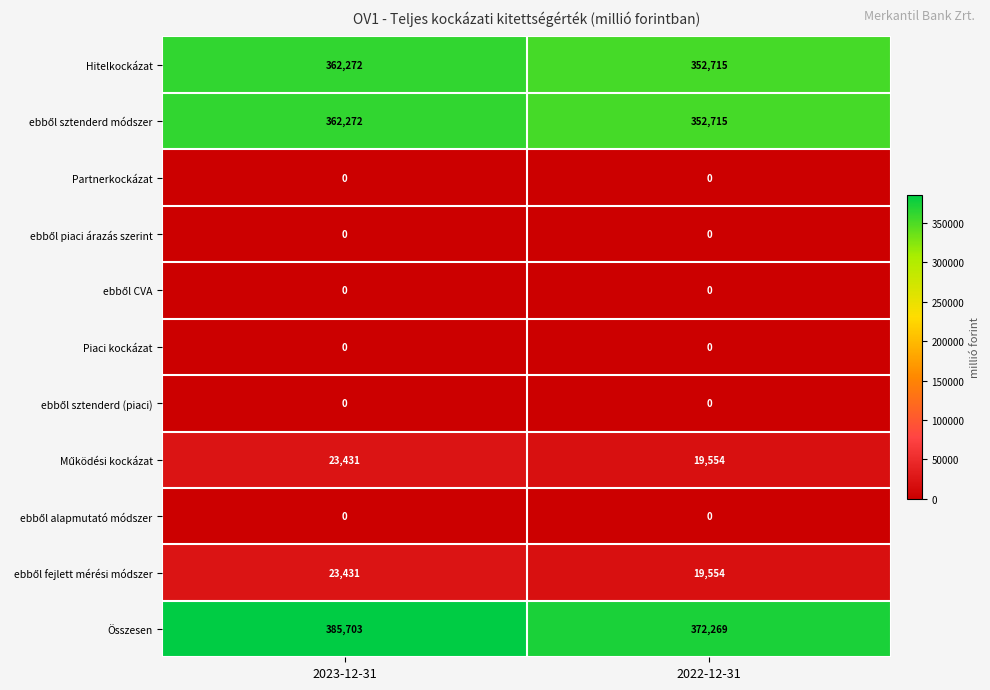

What is the difference between the Hitelkockázat values at 2022-12-31 and 2023-12-31?

9557